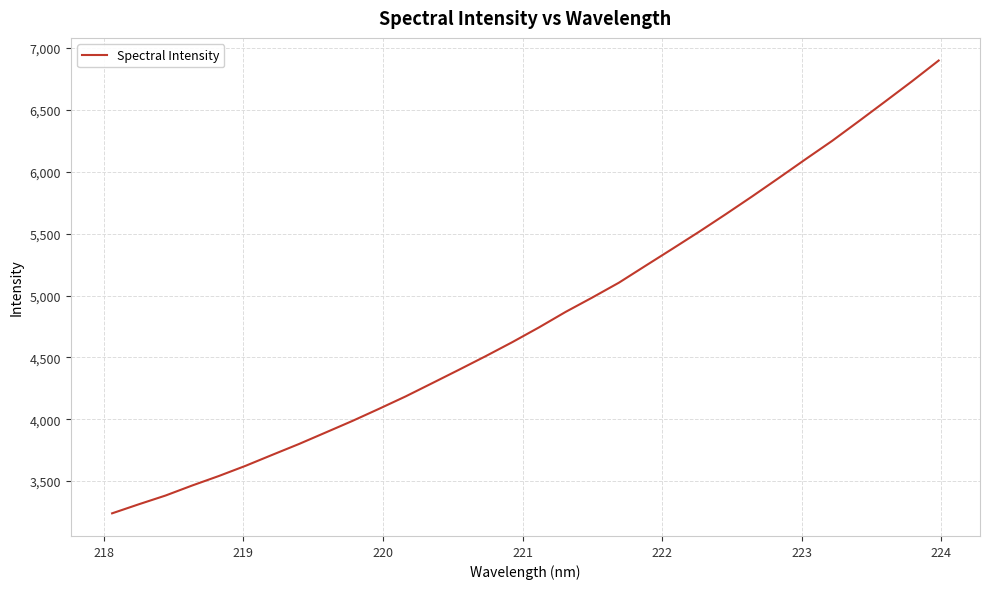

What is the minimum value shown in the chart?

3239.4